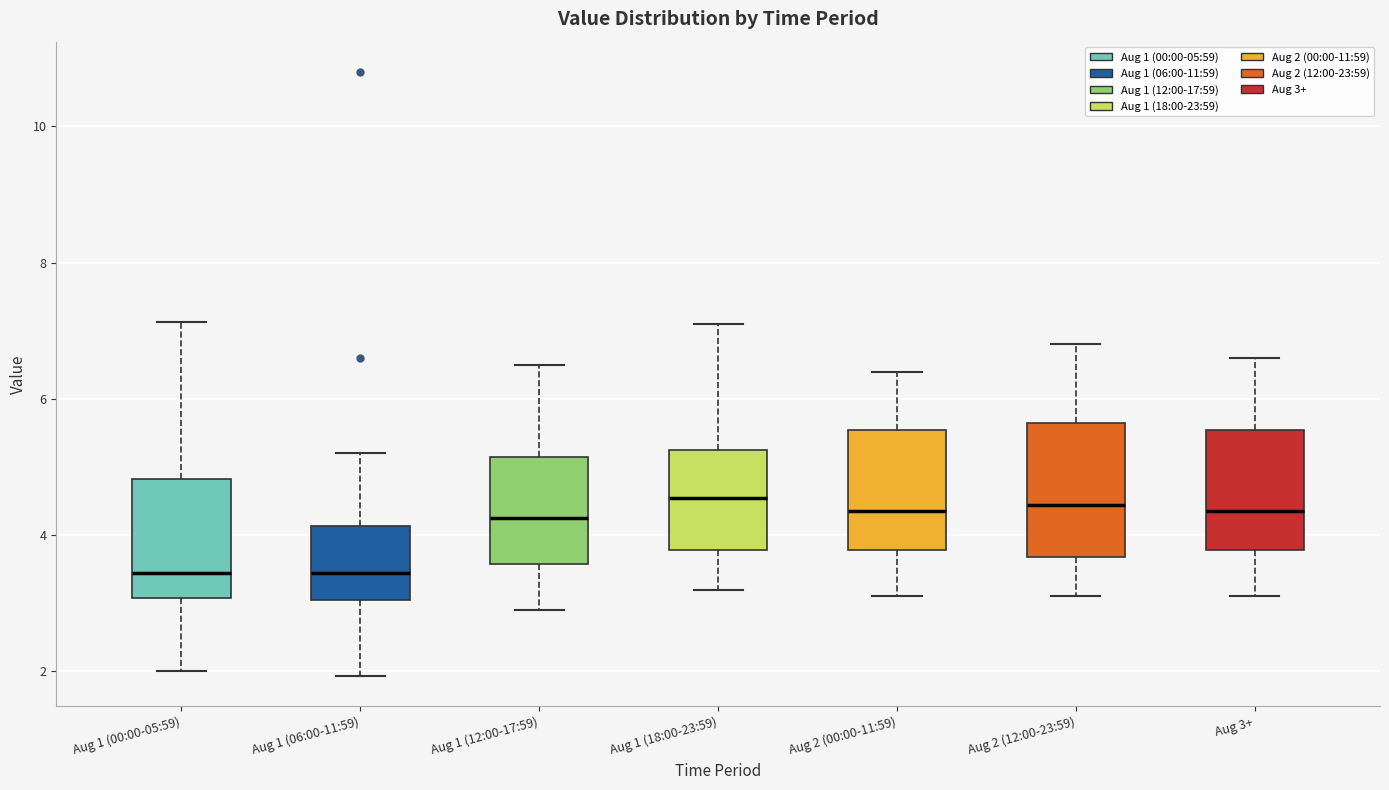

Reading left to right, read every box against the y-axis: the position of its median line, the range the box covers, and the ends of its whiskers. The values are not printed on the chart, so give them approximately, as read against the axis.

Aug 1 (00:00-05:59): median 3.4, box 3.0 to 4.8, whiskers 2.0 to 7.2
Aug 1 (06:00-11:59): median 3.4, box 3.0 to 4.2, whiskers 2.0 to 5.2
Aug 1 (12:00-17:59): median 4.2, box 3.6 to 5.2, whiskers 3.0 to 6.6
Aug 1 (18:00-23:59): median 4.6, box 3.8 to 5.2, whiskers 3.2 to 7.2
Aug 2 (00:00-11:59): median 4.4, box 3.8 to 5.6, whiskers 3.2 to 6.4
Aug 2 (12:00-23:59): median 4.4, box 3.6 to 5.6, whiskers 3.2 to 6.8
Aug 3+: median 4.4, box 3.8 to 5.6, whiskers 3.2 to 6.6